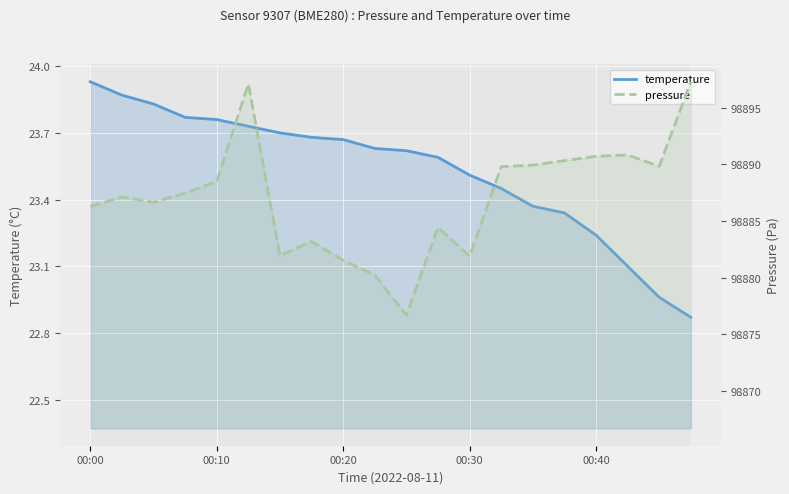

What is the greatest value displayed?

98897.3